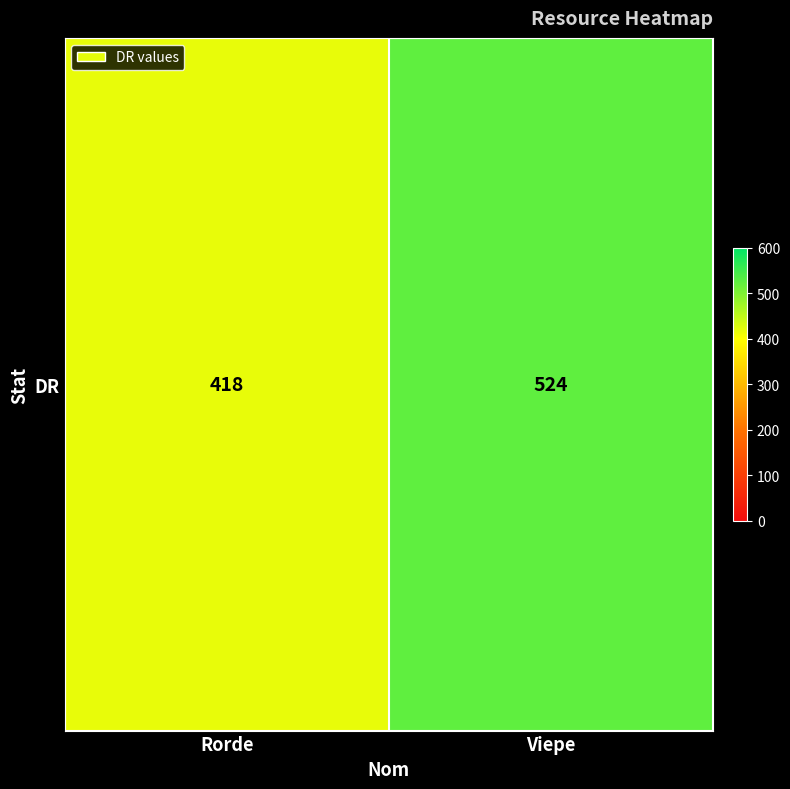

True or false: the data shows 642 at Rorde.

False